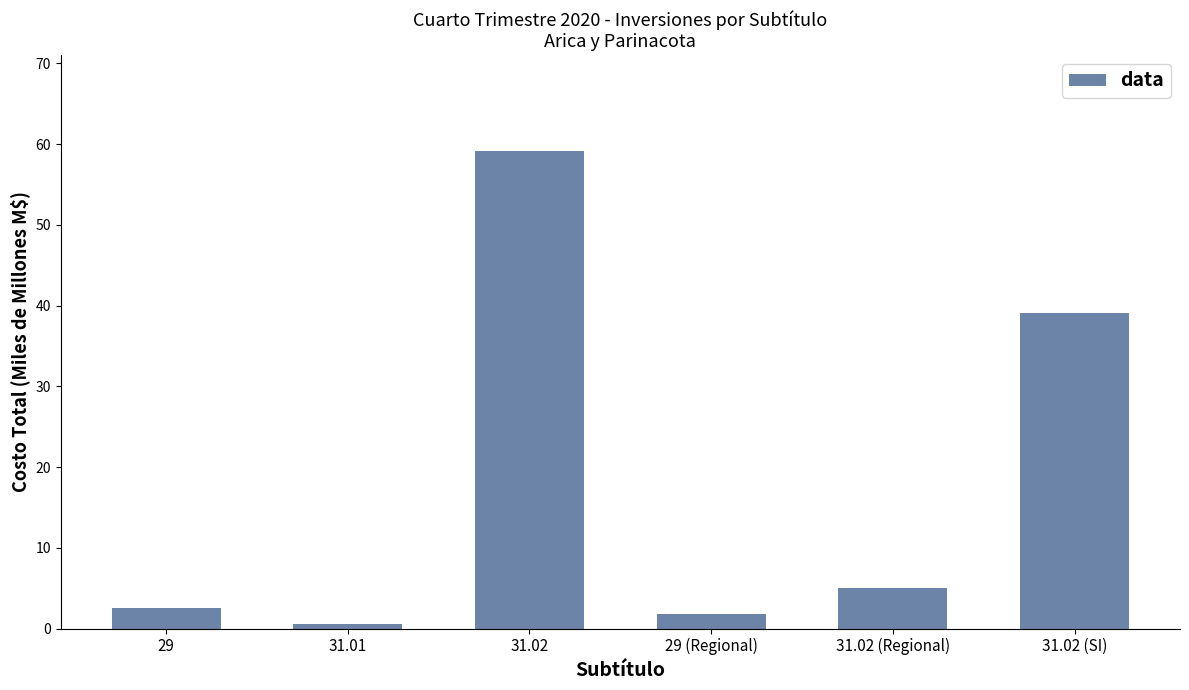

What position from the right is 31.02 (SI)?

1